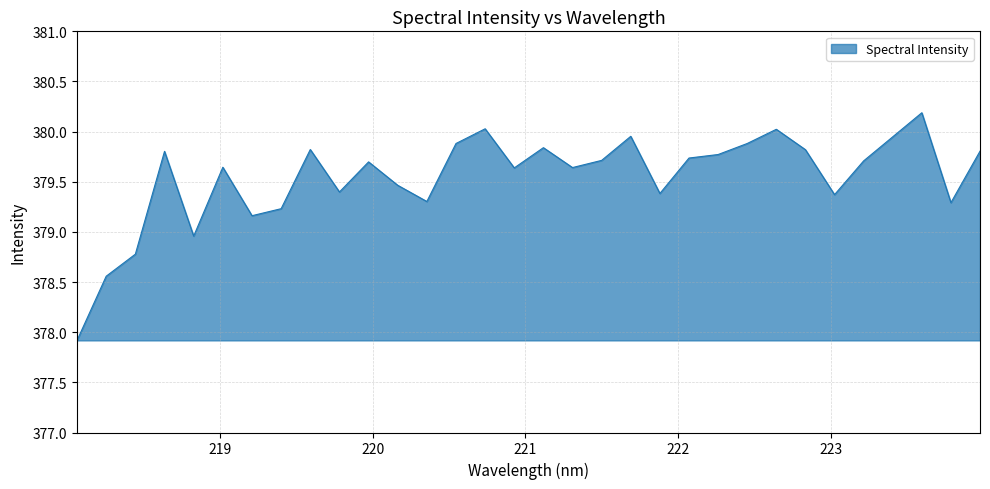

What is the greatest value displayed?

380.2